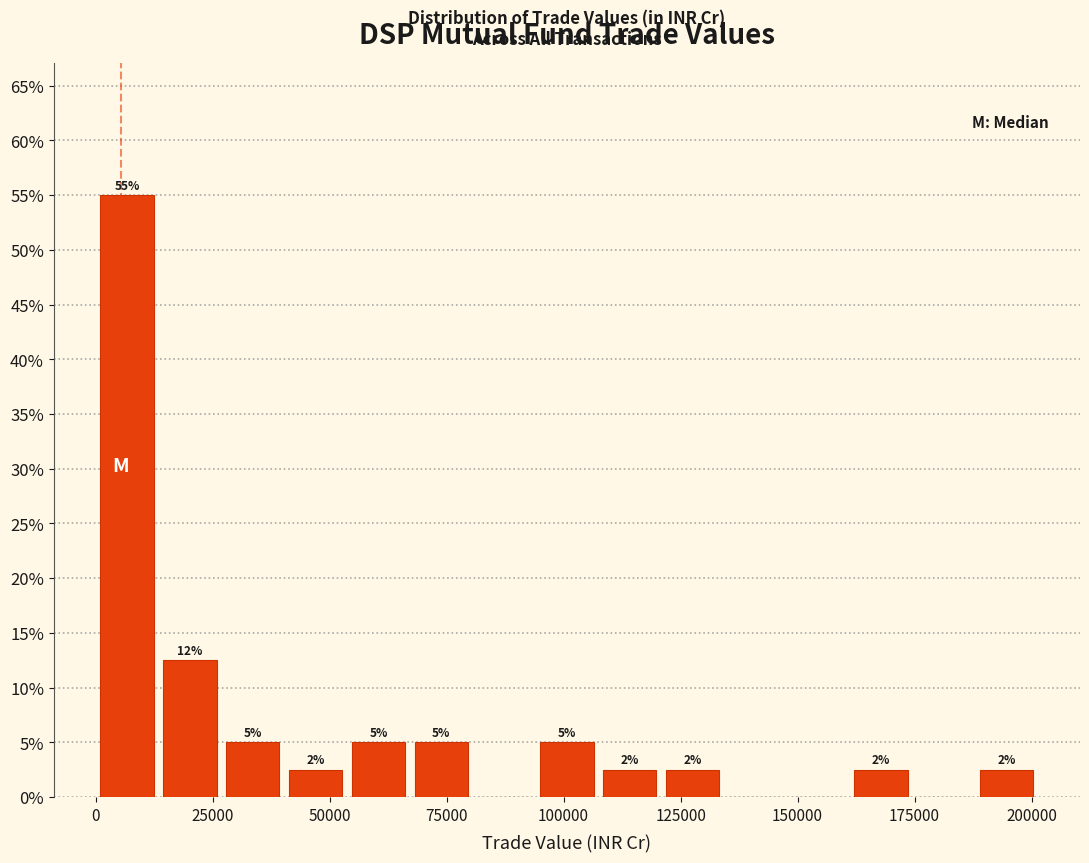

Read against the x-axis, roughly where is the centre of the tallest bar?

5000